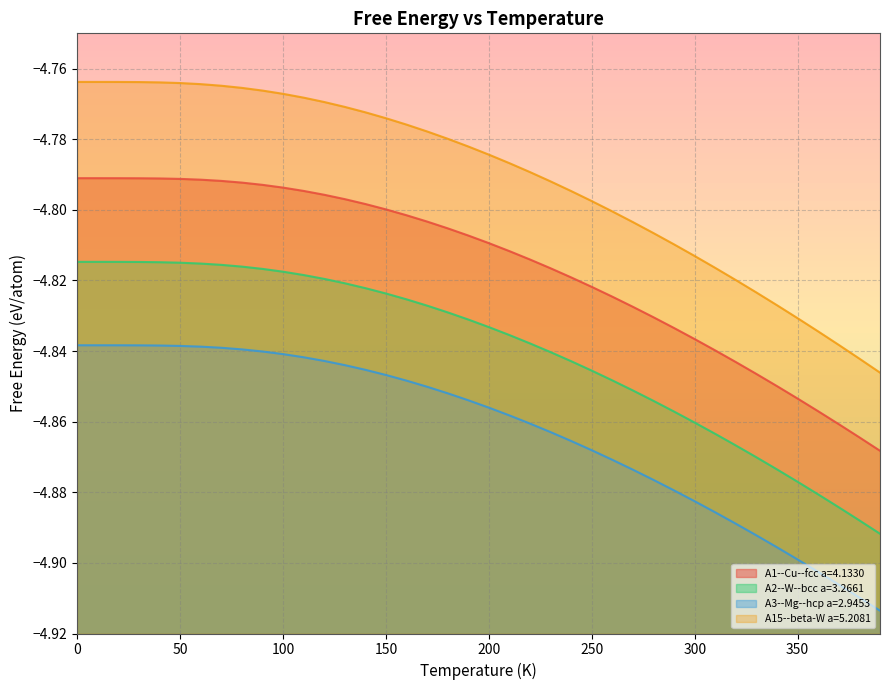

What is the total value across all series at 50?

-19.2